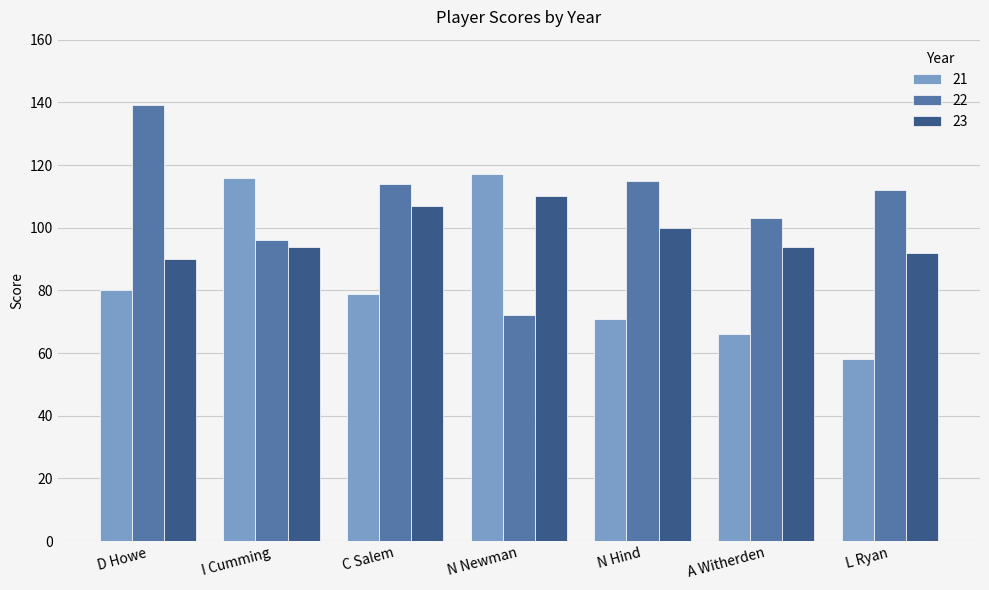

Where does the 21 series first go above 79?

D Howe